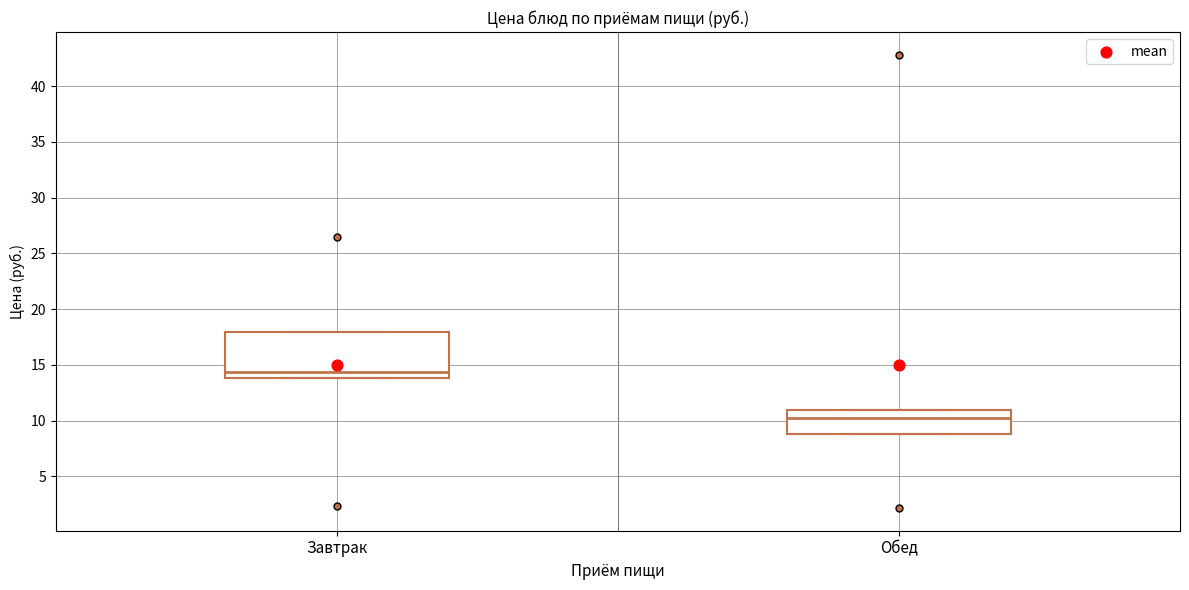

Reading left to right, transcribe this box plot: for each box, give where its median line is, the range the box spans, and where its two whiskers end, as read against the y-axis. The values are not printed on the chart, so give them approximately, as read against the axis.

Завтрак: median 14.5, box 14.0 to 18.0, whiskers 14.0 to 18.0
Обед: median 10.5, box 9.0 to 11.0, whiskers 9.0 to 11.0